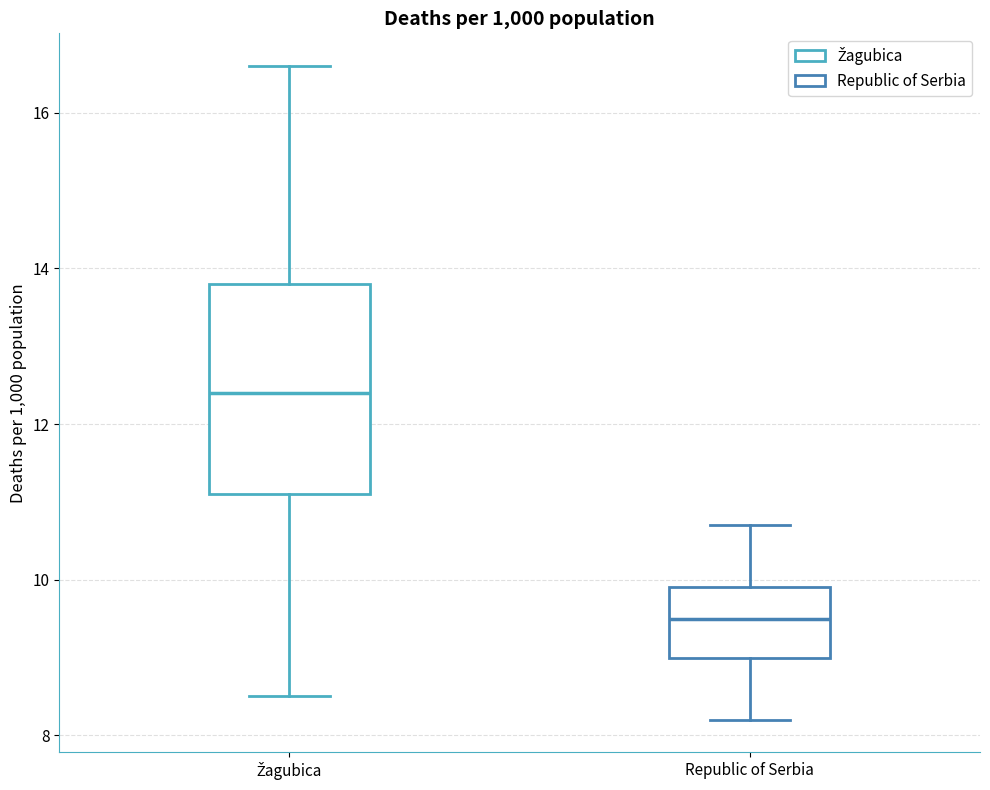

Reading left to right, transcribe this box plot: for each box, give where its median line is, the range the box spans, and where its two whiskers end, as read against the y-axis. The values are not printed on the chart, so give them approximately, as read against the axis.

Žagubica: median 12.4, box 11.2 to 13.8, whiskers 8.6 to 16.6
Republic of Serbia: median 9.6, box 9.0 to 10.0, whiskers 8.2 to 10.8